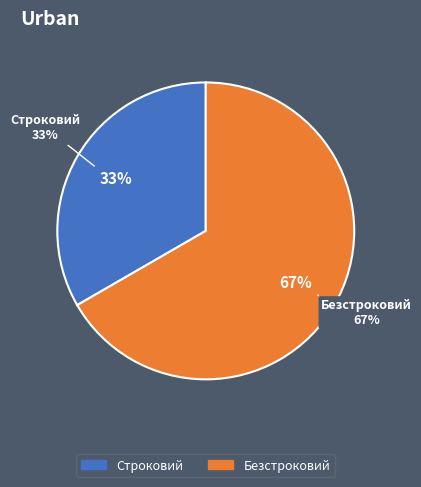

Which slice is the smallest?

Строковий